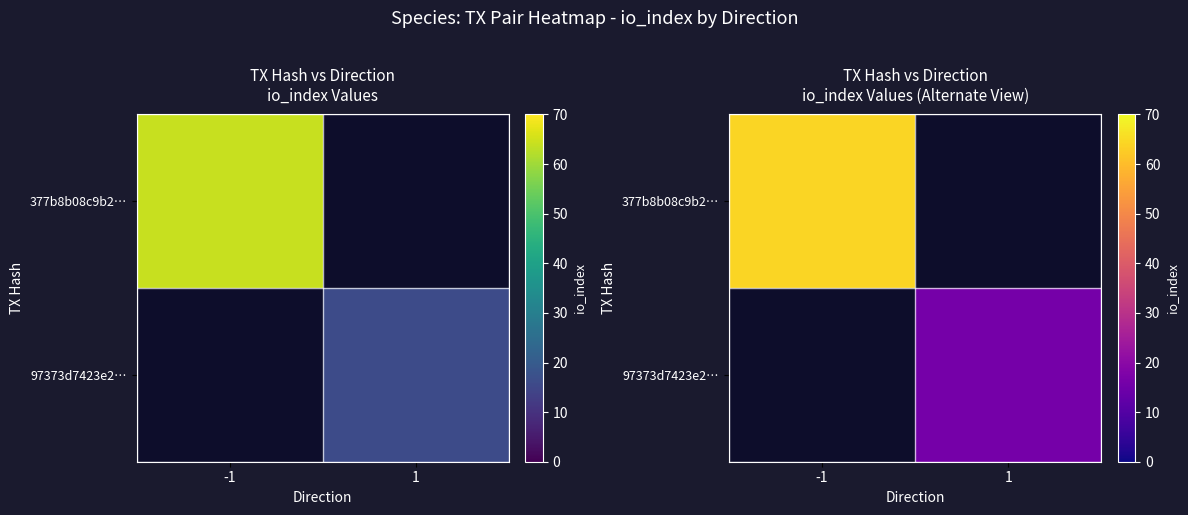

Which category has the highest value across all series?

-1